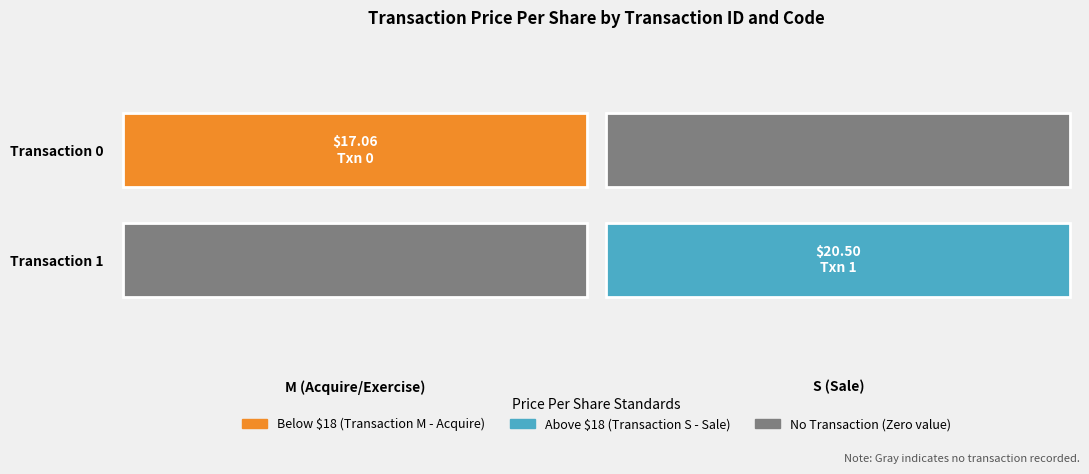

What is the total value across all series at 1?

20.5